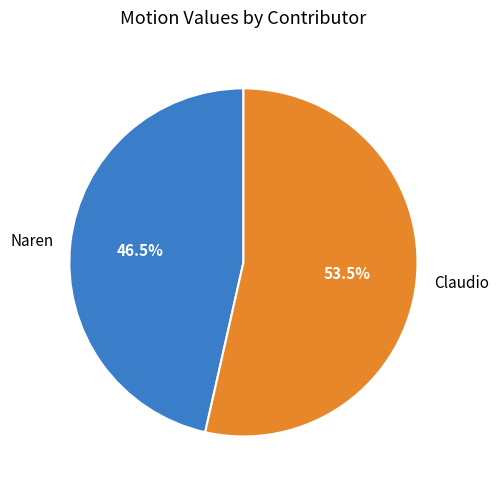

Which has a higher value, Naren or Claudio?

Claudio